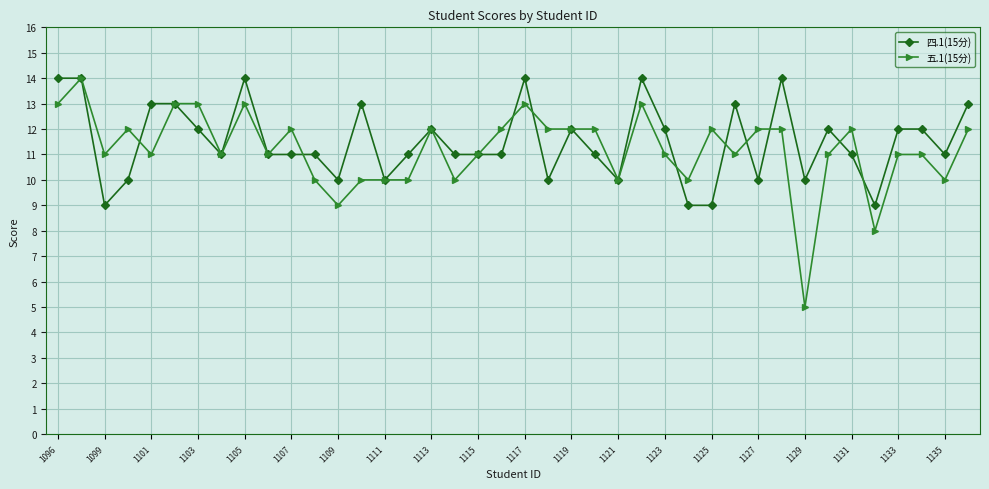

Rank the series by their average value, from lowest to highest.

五.1(15分), 四.1(15分)